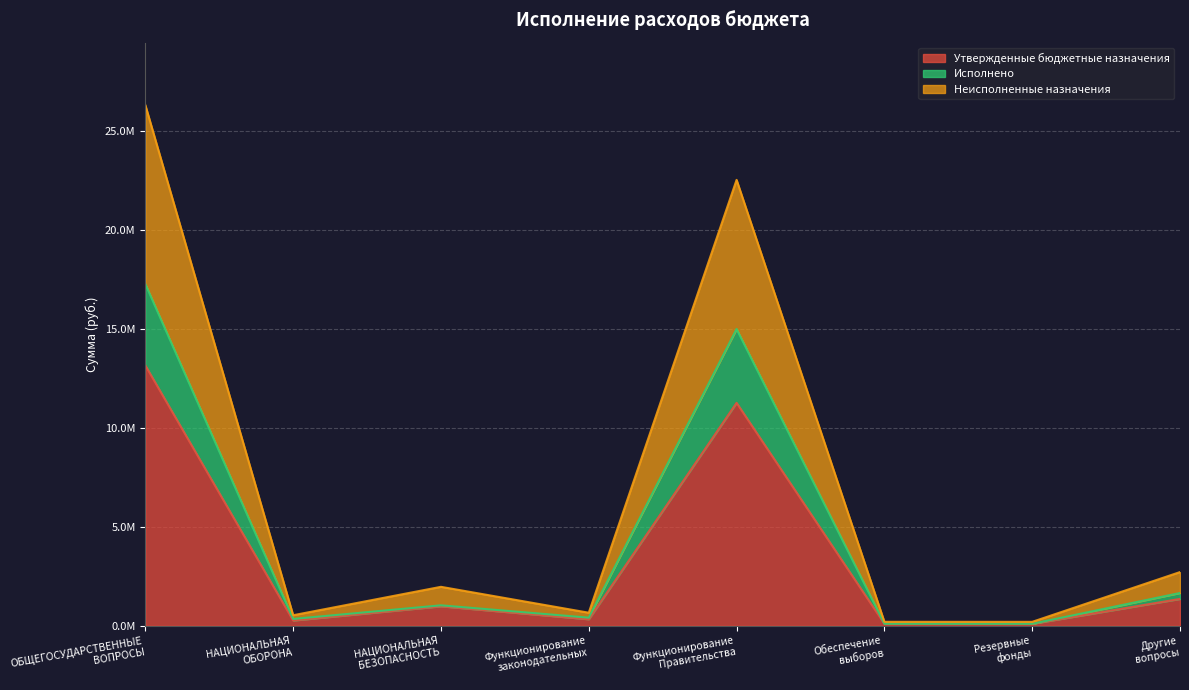

Where does the Неисполненные назначения series first go above 1970616?

ОБЩЕГОСУДАРСТВЕННЫЕ
ВОПРОСЫ